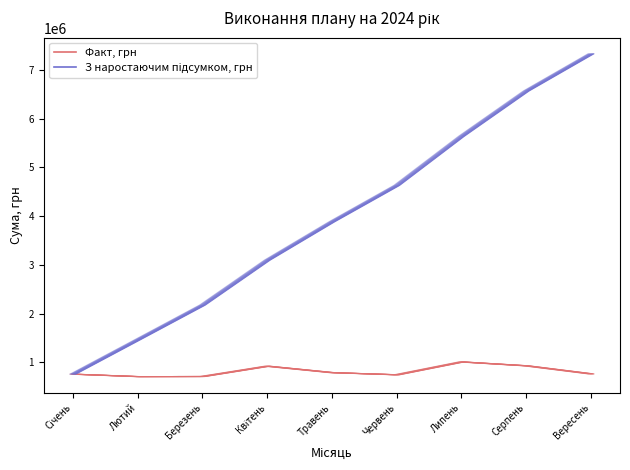

What is the label of the 3rd point from the left?

Березень